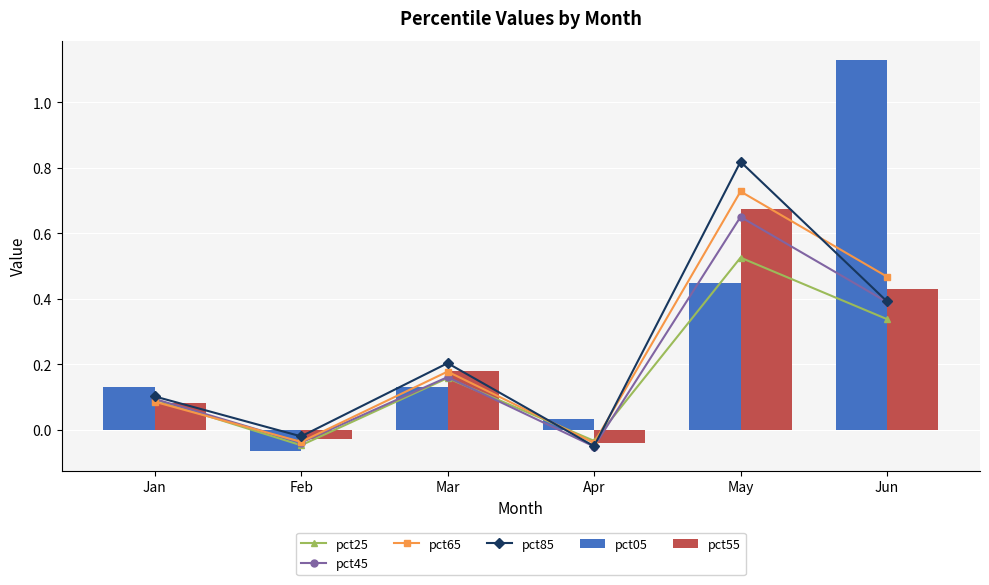

Rank the series by their maximum value, from highest to lowest.

pct05, pct85, pct65, pct55, pct45, pct25